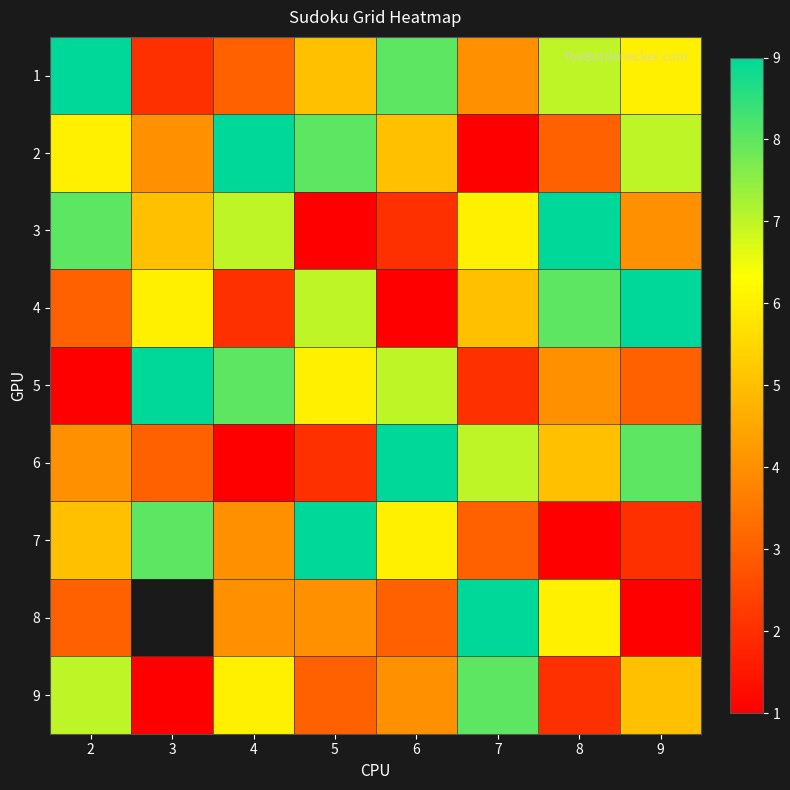

Is the value of 2 at 3 greater than the value of 4 at 6?

Yes